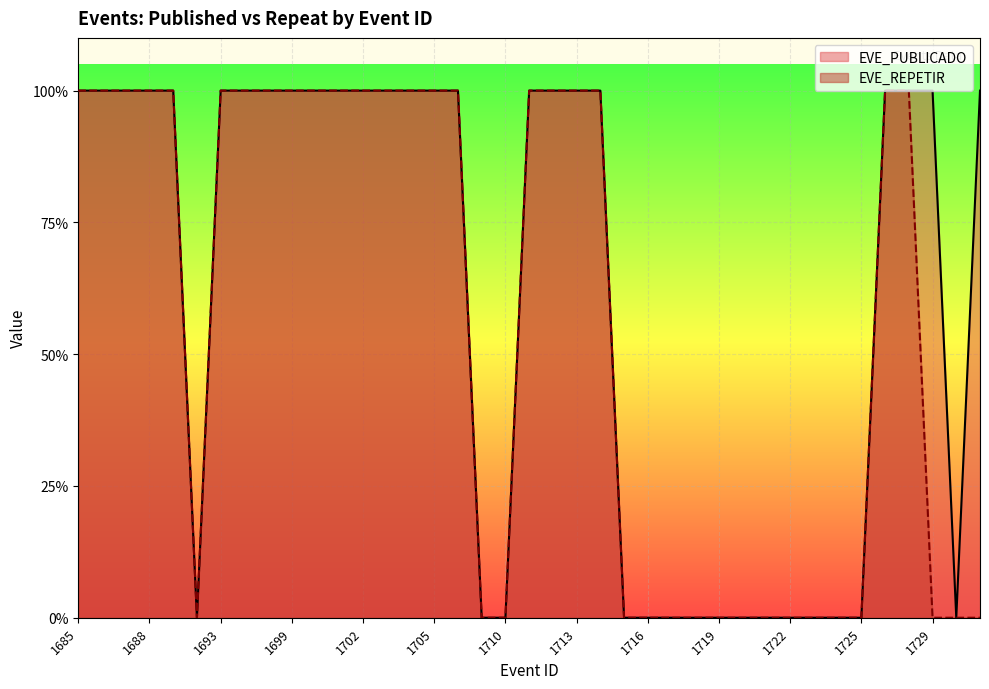

List the series in order of their peak value, lowest first.

EVE_PUBLICADO, EVE_REPETIR